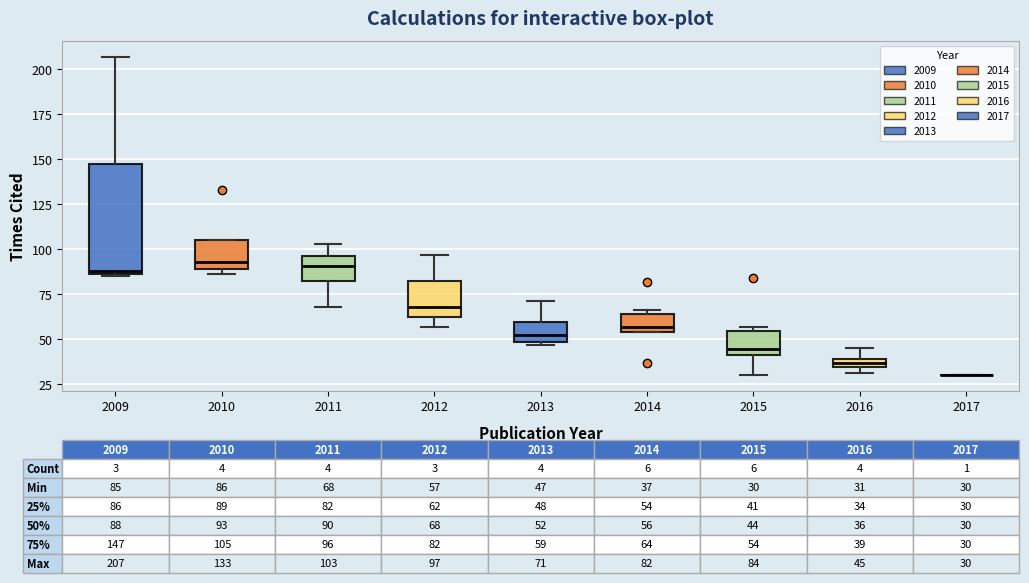

Which box is the tallest, from its lower edge to its upper edge?

2009